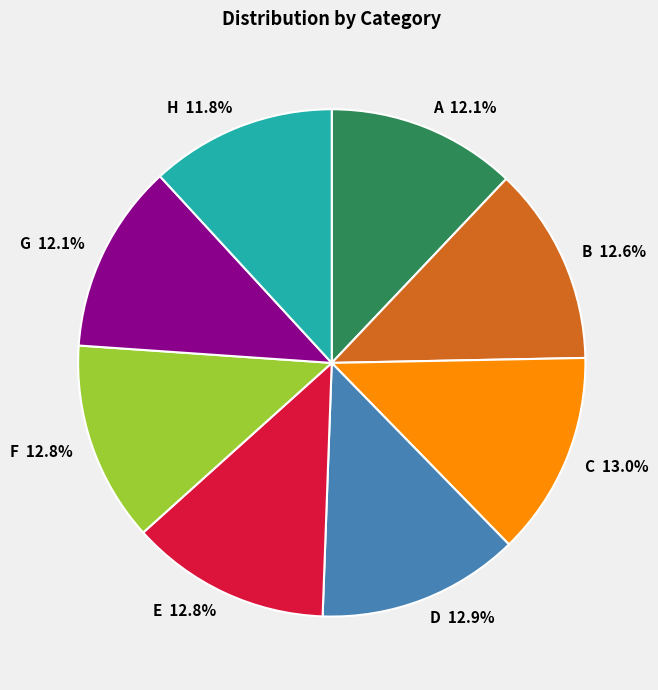

Is it true that C is 13% of the pie?

True